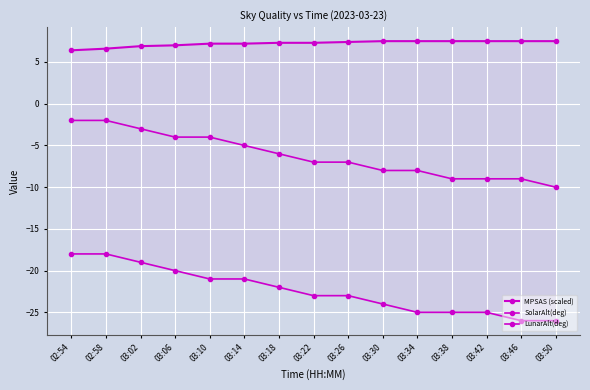

Which series has the largest total across all categories?

MPSAS (scaled)